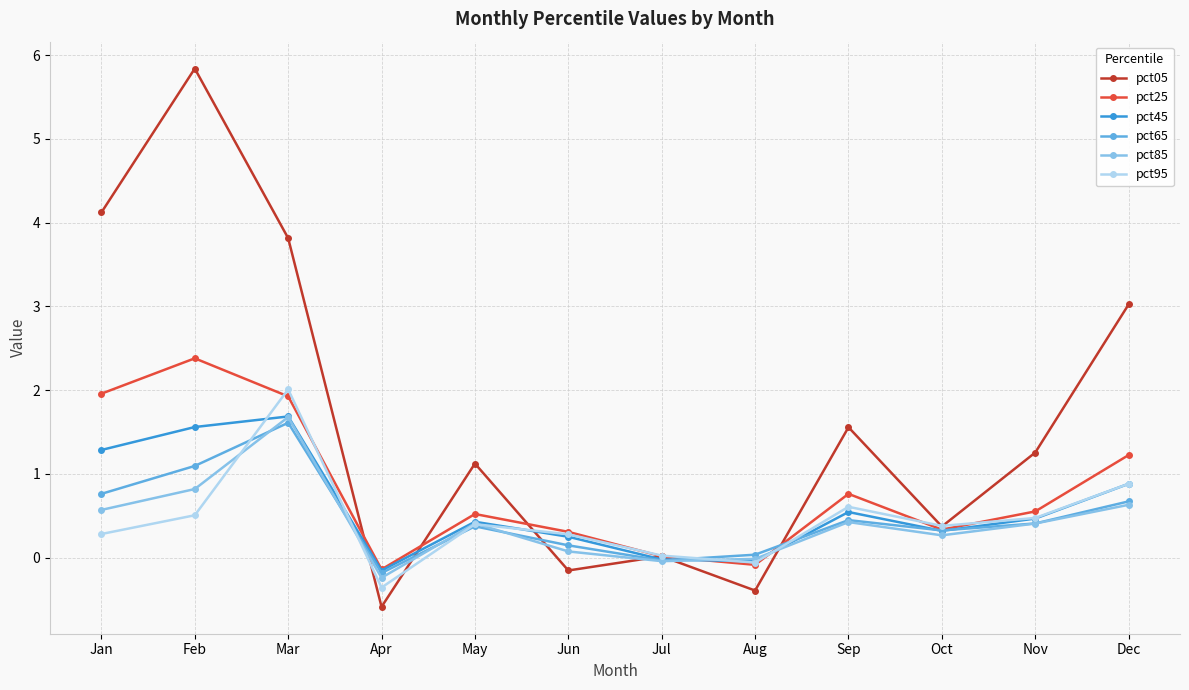

In pct95, how many points are higher than both neighbors (excluding endpoints)?

3